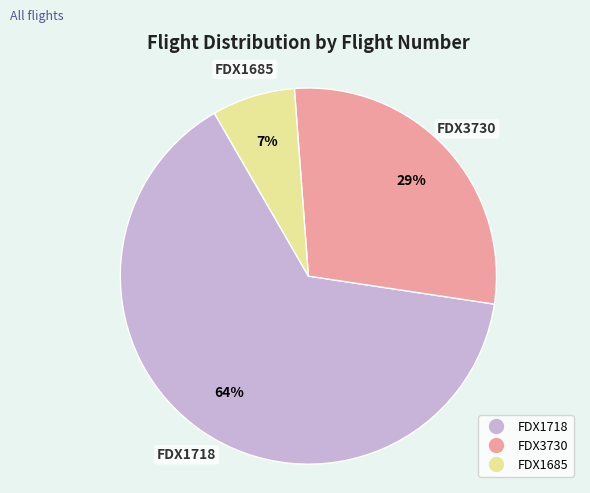

How many slices are in this pie chart?

3